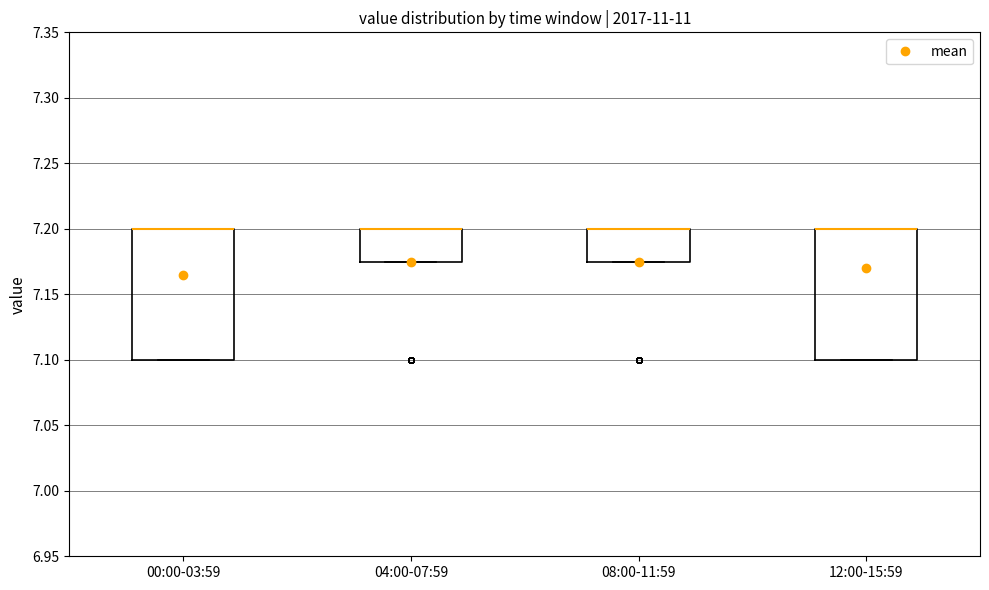

Reading left to right, read every box against the y-axis: the position of its median line, the range the box covers, and the ends of its whiskers. The values are not printed on the chart, so give them approximately, as read against the axis.

00:00-03:59: median 7.200 (drawn on the box's upper edge), box 7.100 to 7.200, whiskers 7.100 to 7.200
04:00-07:59: median 7.200 (drawn on the box's upper edge), box 7.175 to 7.200, whiskers 7.175 to 7.200
08:00-11:59: median 7.200 (drawn on the box's upper edge), box 7.175 to 7.200, whiskers 7.175 to 7.200
12:00-15:59: median 7.200 (drawn on the box's upper edge), box 7.100 to 7.200, whiskers 7.100 to 7.200